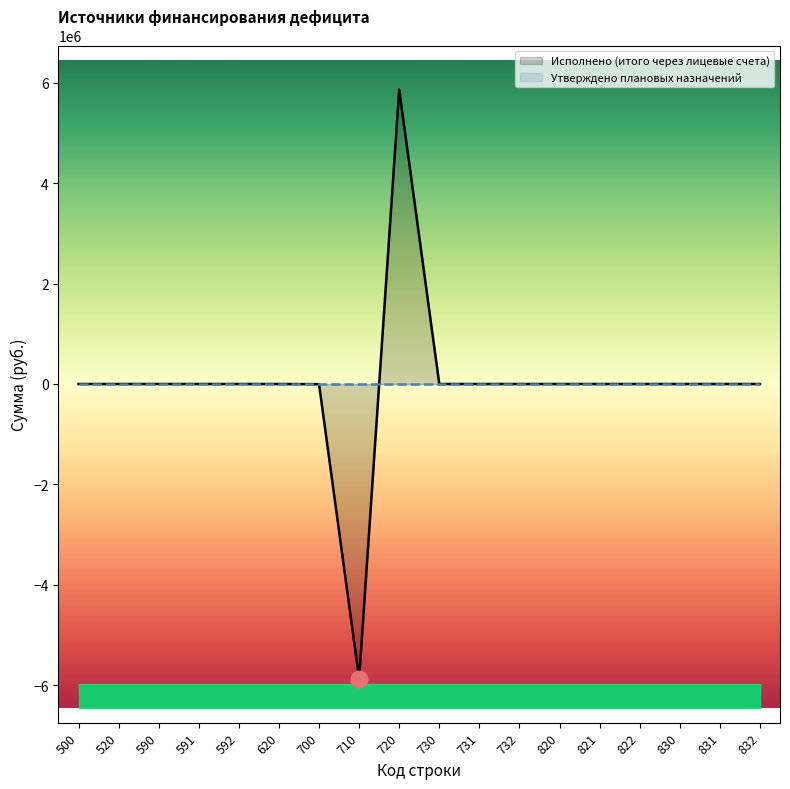

Where does the Исполнено (итого через лицевые счета) series first go above 0?

720